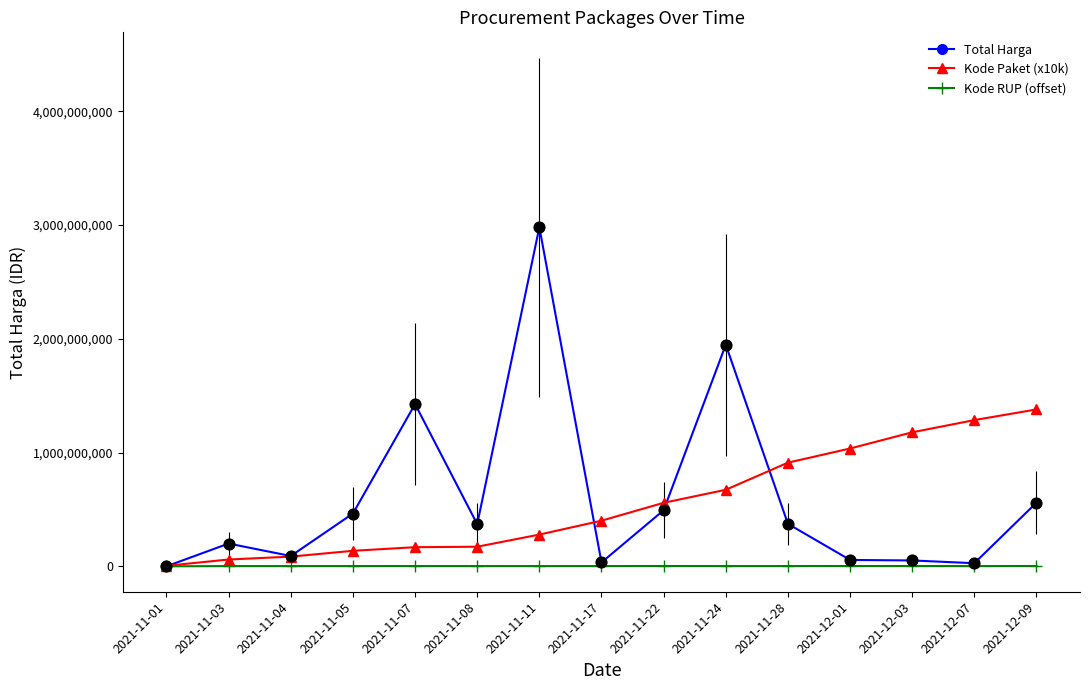

Is the value of Total Harga at 2021-11-28 greater than the value of Kode Paket (x10k) at 2021-11-24?

No